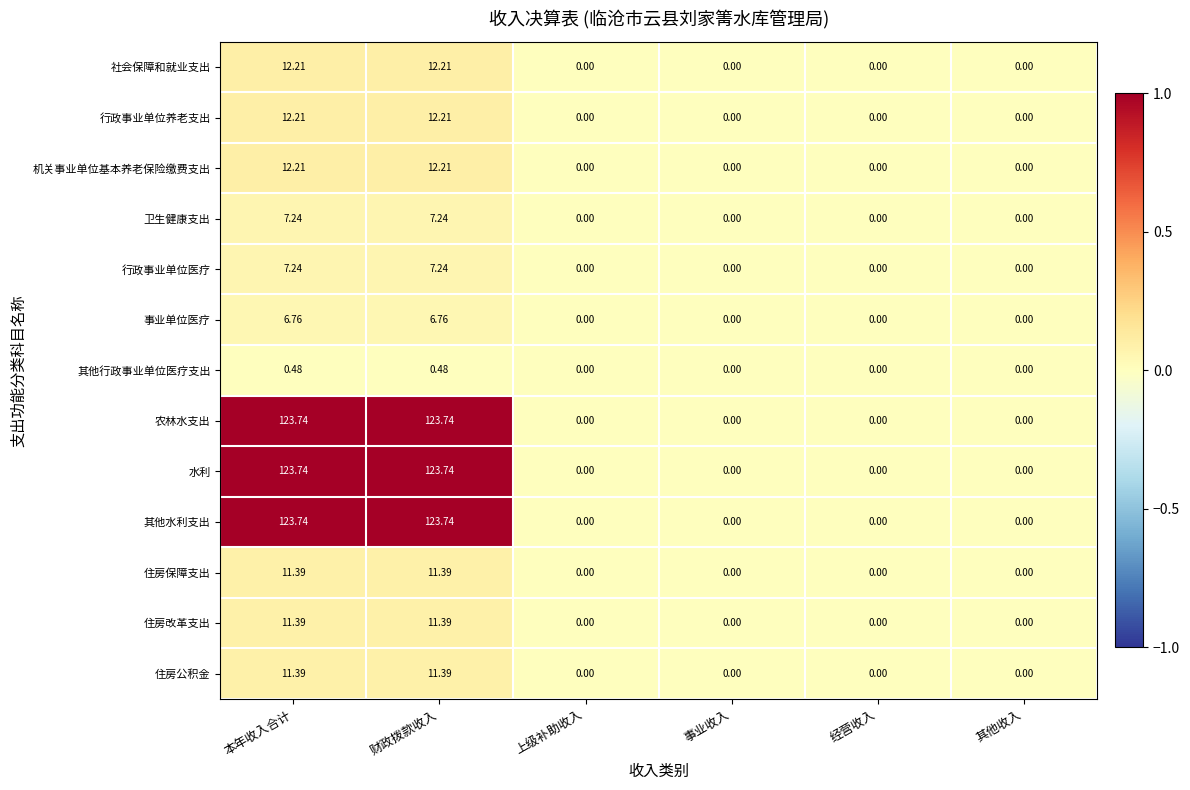

Is the value of 卫生健康支出 at 事业收入 greater than the value of 其他行政事业单位医疗支出 at 本年收入合计?

No